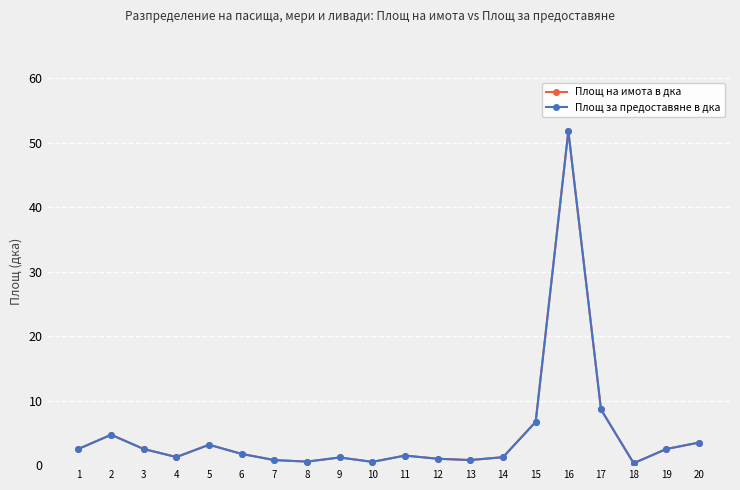

Is this an area chart (filled region under the line)?

No